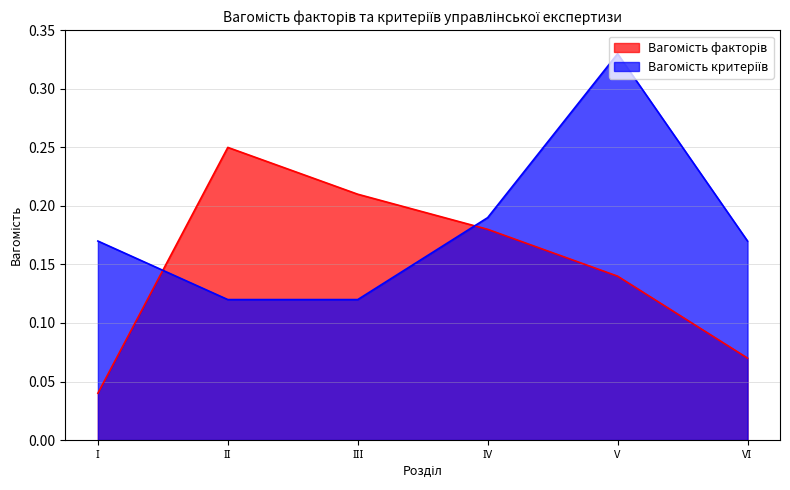

At which category does the chart reach its minimum across all series?

І